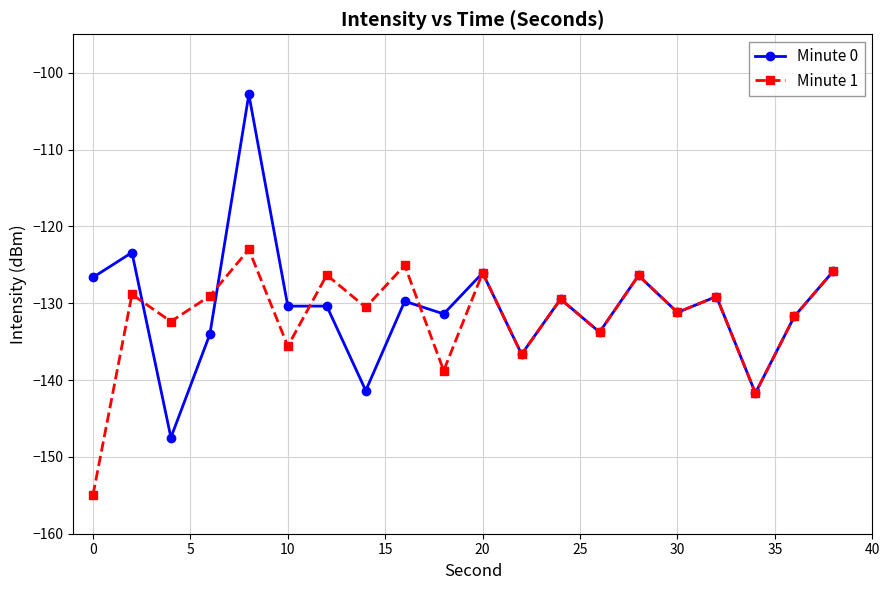

Which series has the widest spread of values?

Minute 0